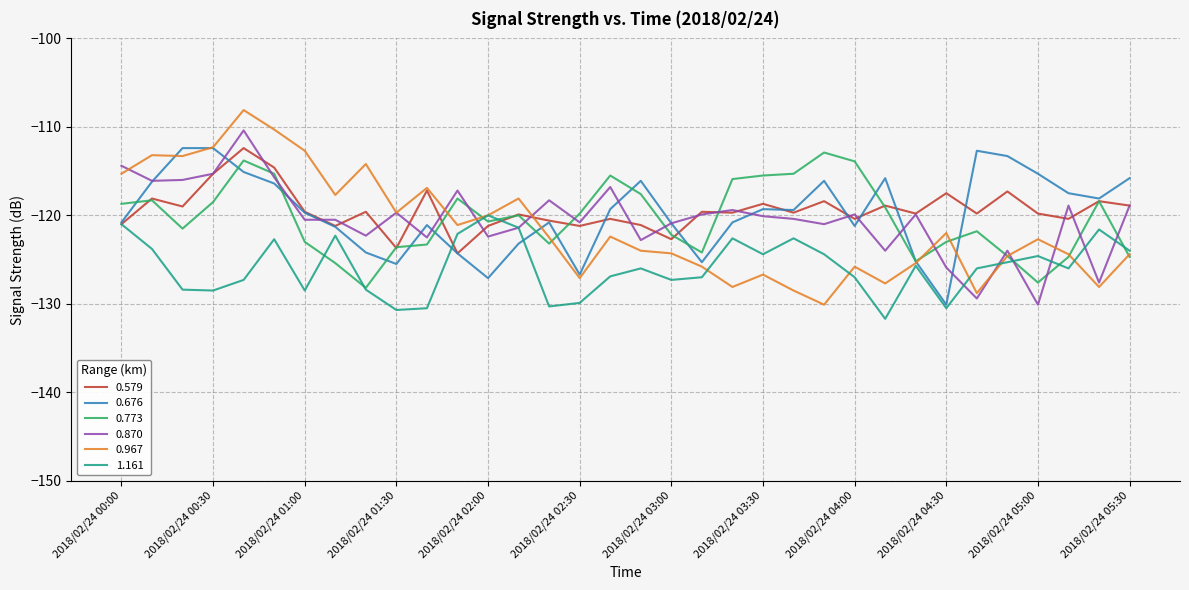

Which series has the largest range (max minus min)?

0.967